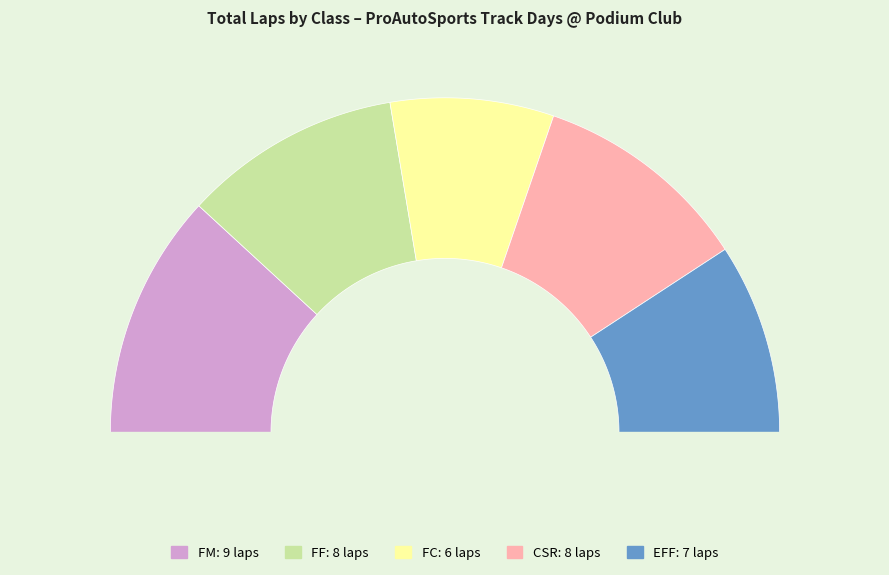

What percentage is the EFF slice, to the nearest percent?

18%